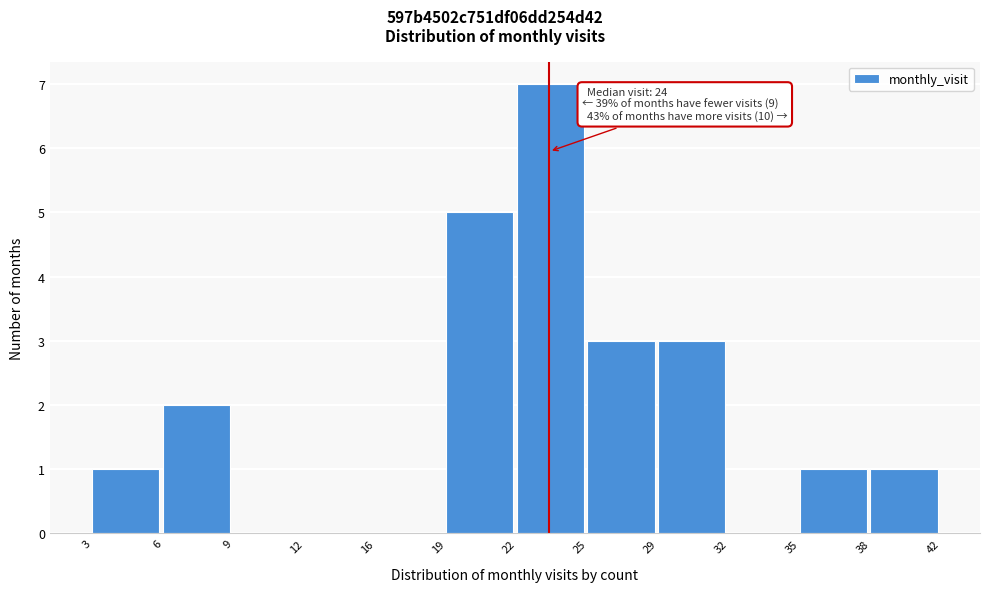

Reading left to right, list all the values displayed in this chart.

3=1	6=2	9=0	12=0	16=0	19=5	22=7	25=3	29=3	32=0	35=1	38=1